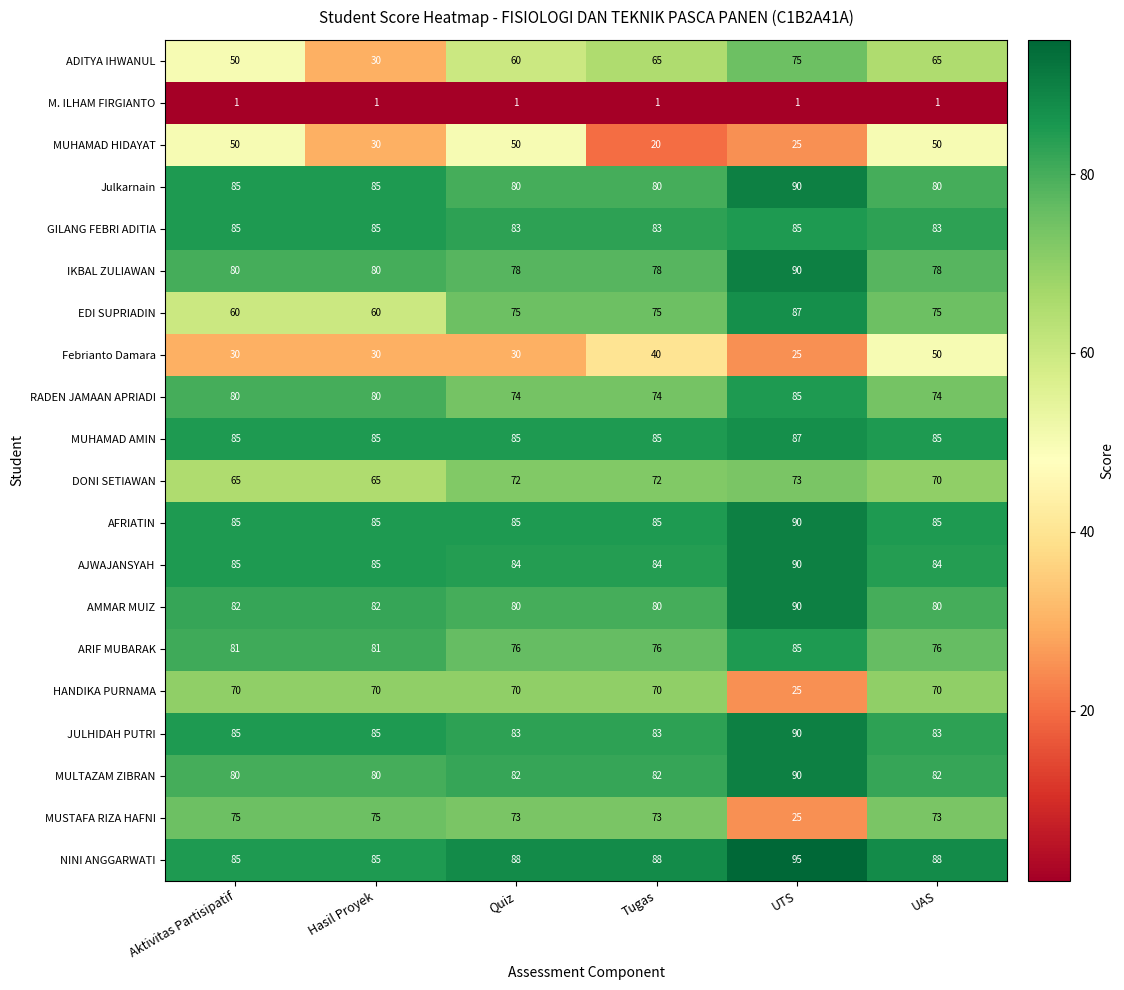

Which series has the largest total across all categories?

NINI ANGGARWATI